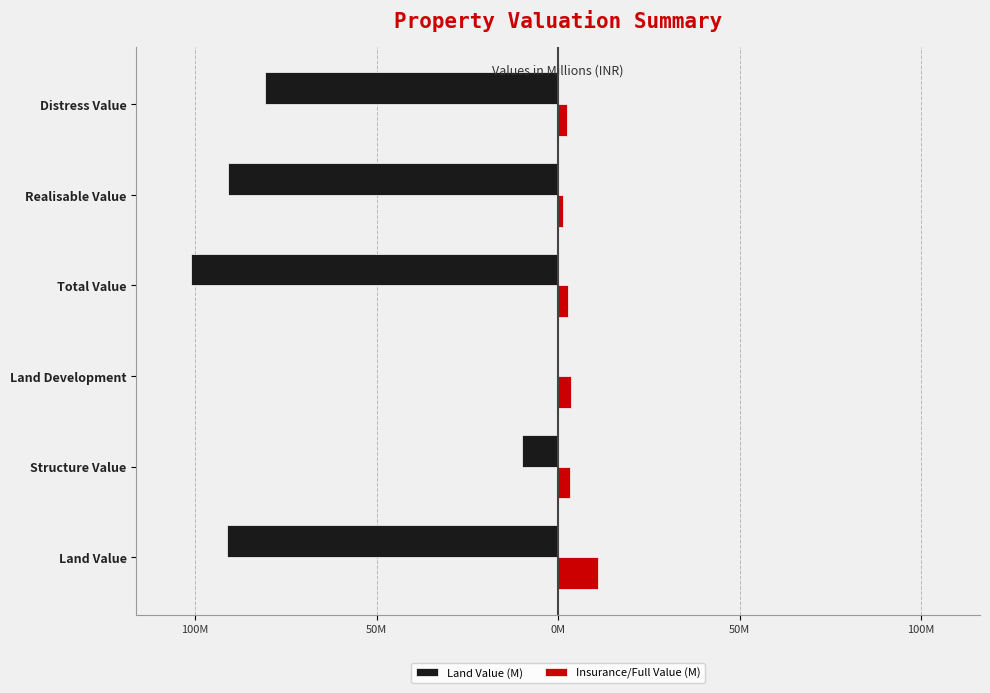

What are all the series names shown in the legend?

Land Value (M), Insurance/Full Value (M)